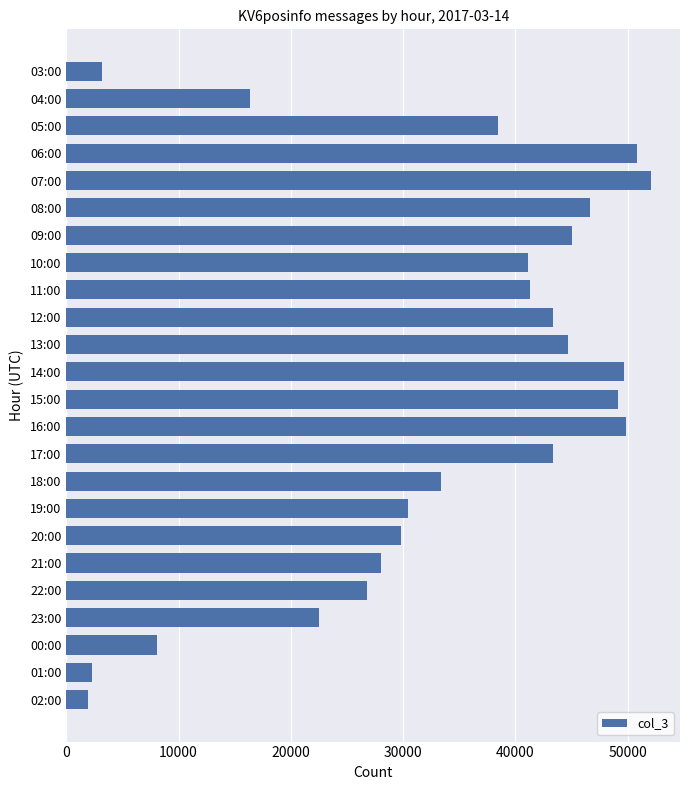

What is the label of the 9th bar from the top?

11:00